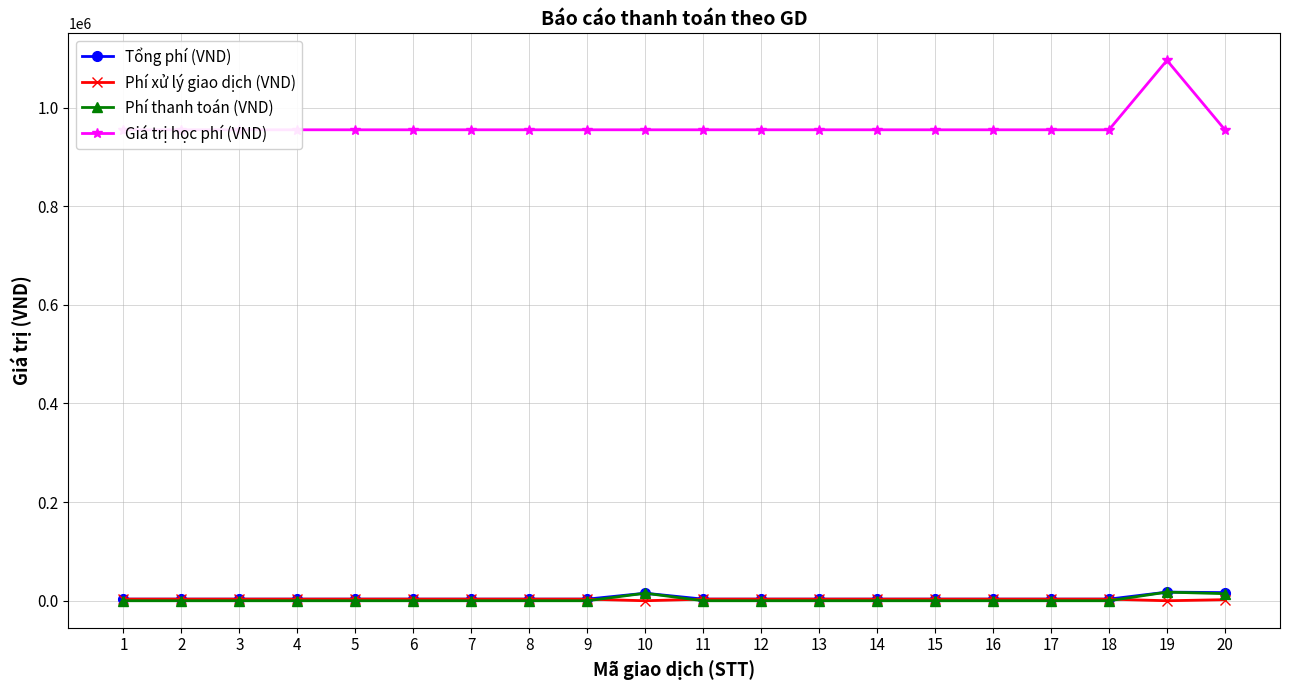

What are all the series names shown in the legend?

Tổng phí (VND), Phí xử lý giao dịch (VND), Phí thanh toán (VND), Giá trị học phí (VND)